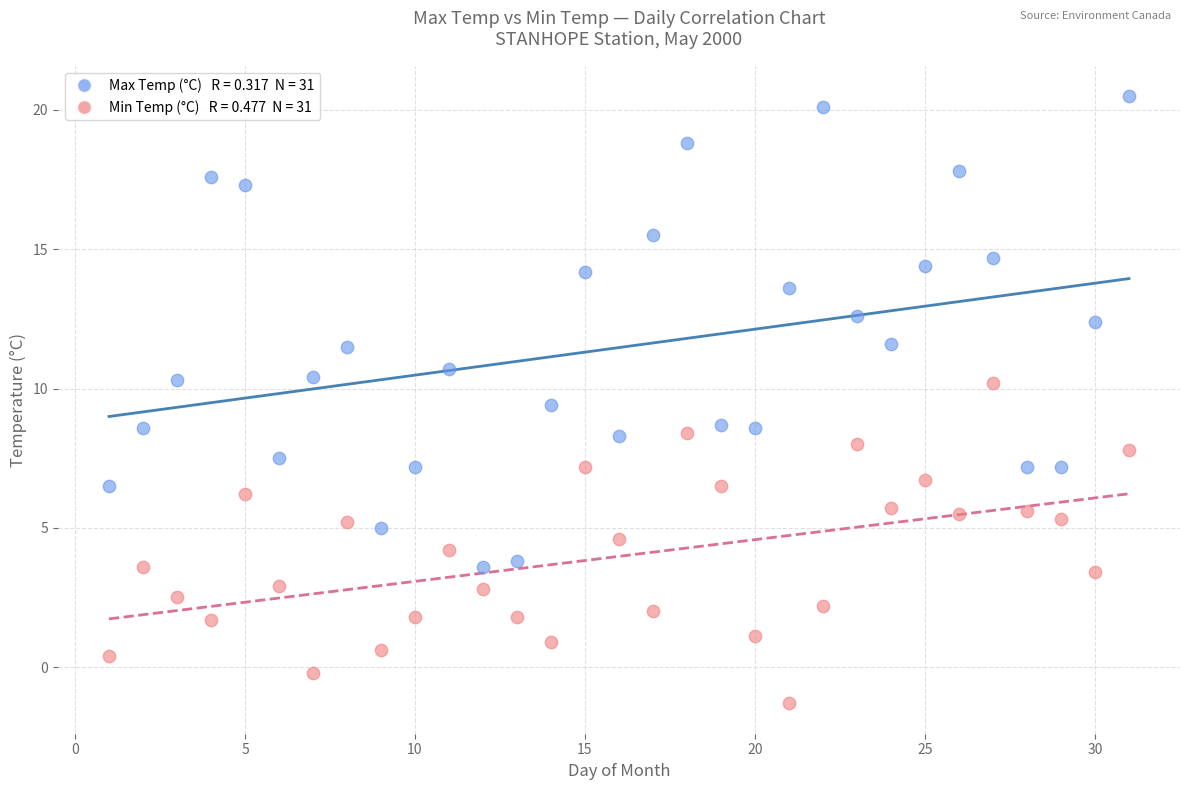

Across all data points, what is the range of Y values (max minus min)?

21.8